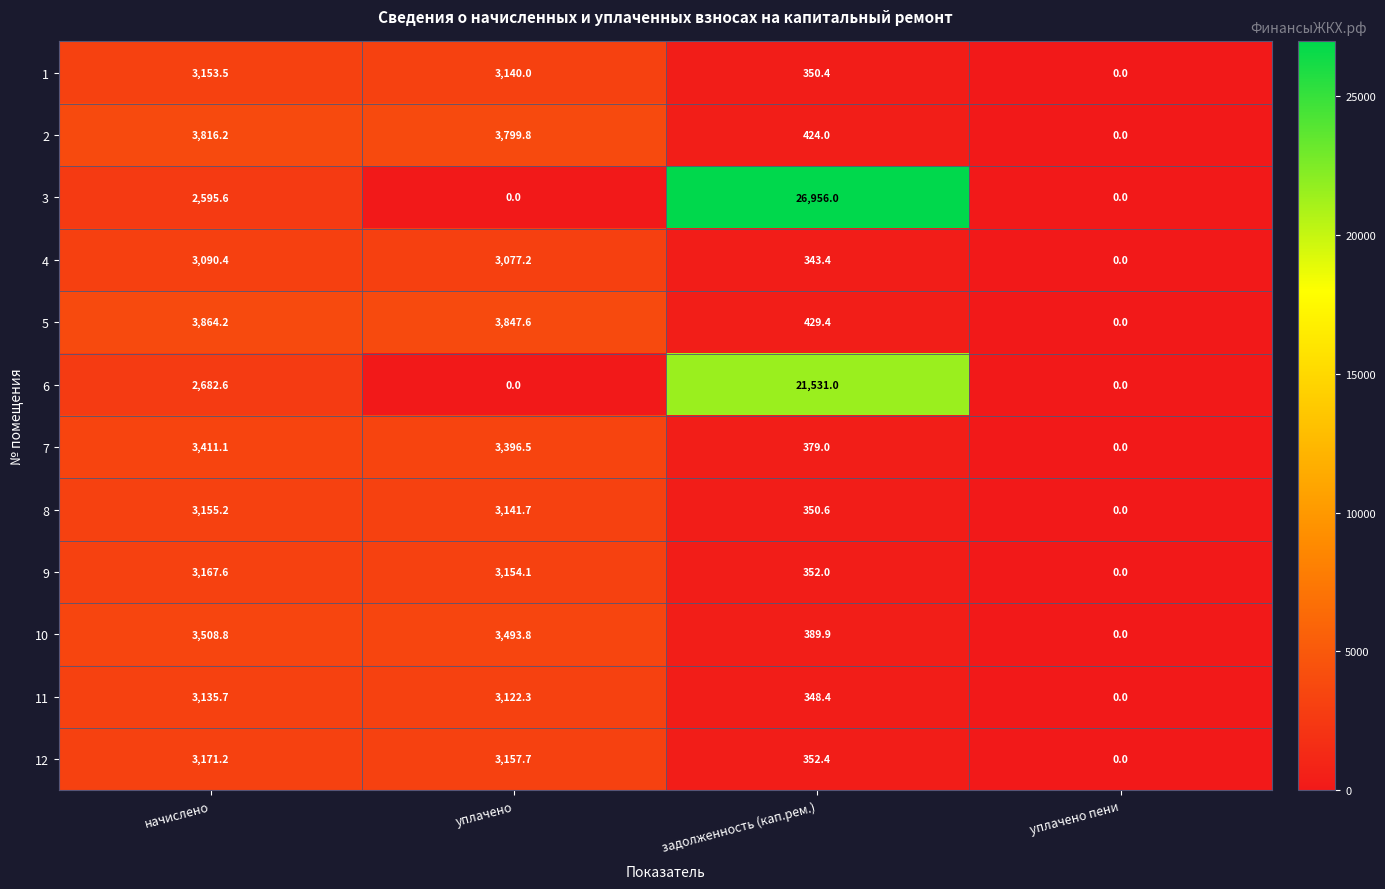

At начислено, list the series in order from smallest to largest.

3, 6, 4, 11, 1, 8, 9, 12, 7, 10, 2, 5